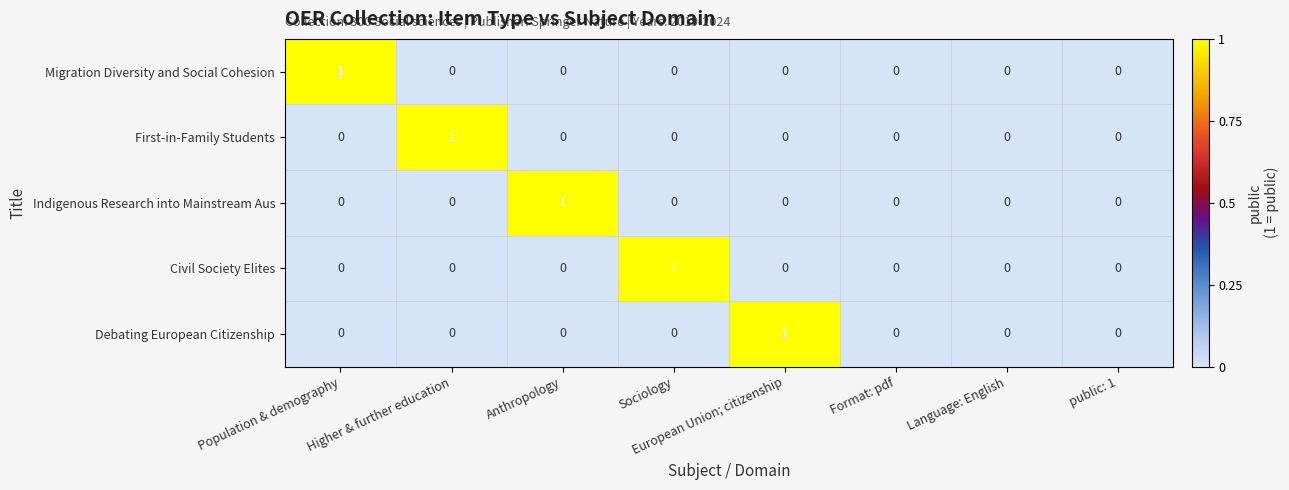

How many categories are shown in the chart?

8